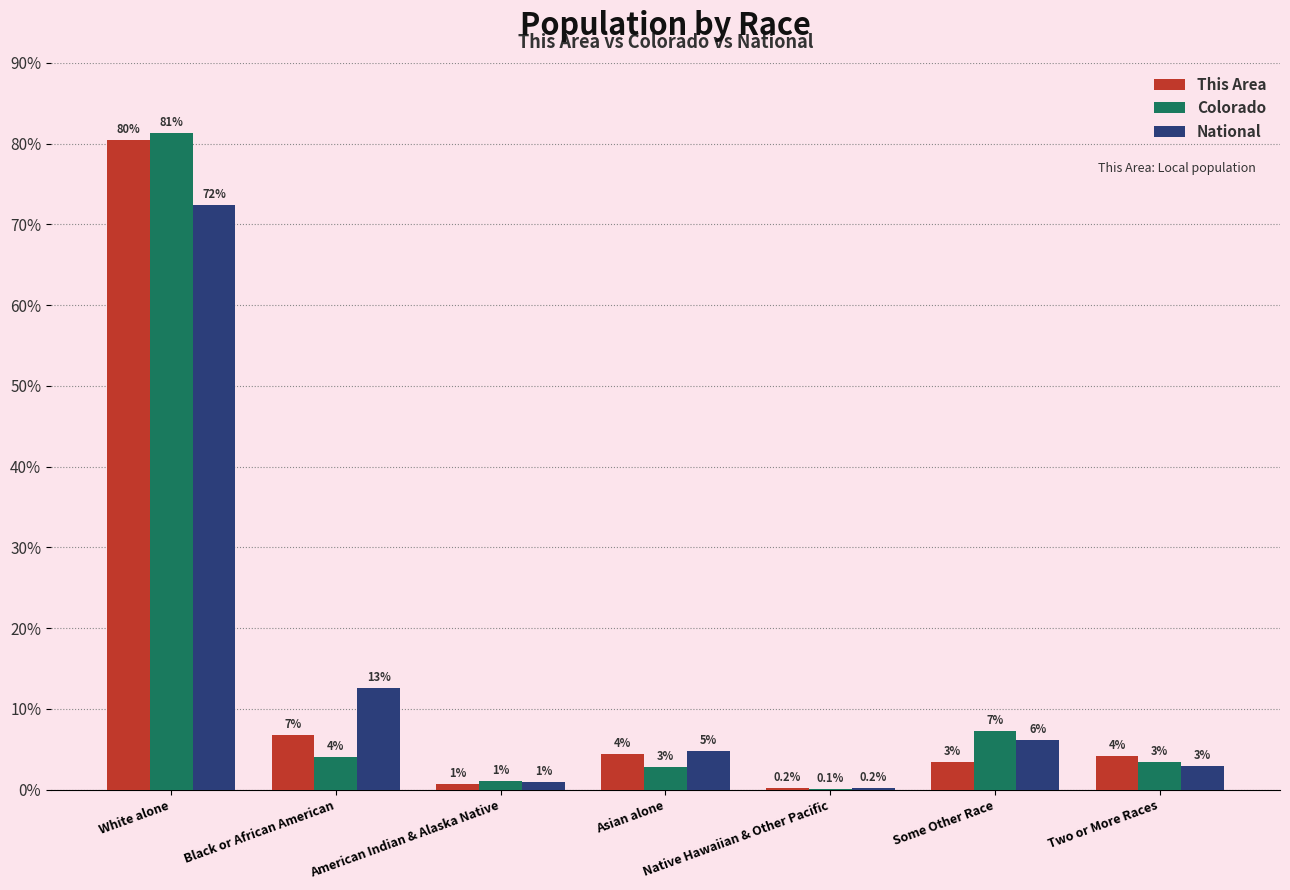

What is the average value of the This Area series?

14.3